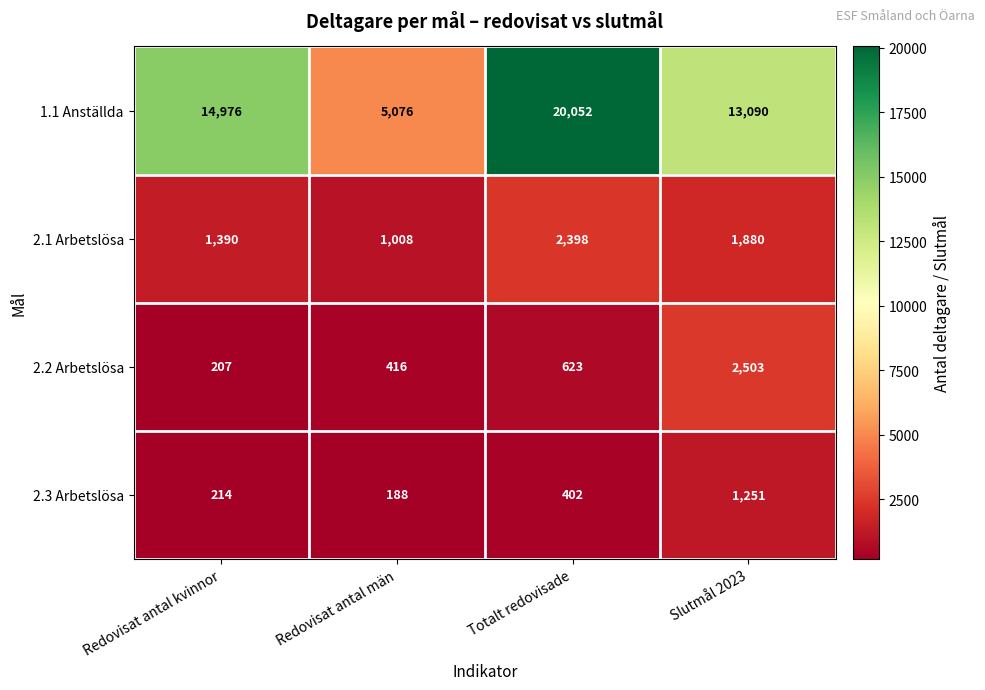

Rank the series by their maximum value, from lowest to highest.

2.3 Arbetslösa, 2.1 Arbetslösa, 2.2 Arbetslösa, 1.1 Anställda